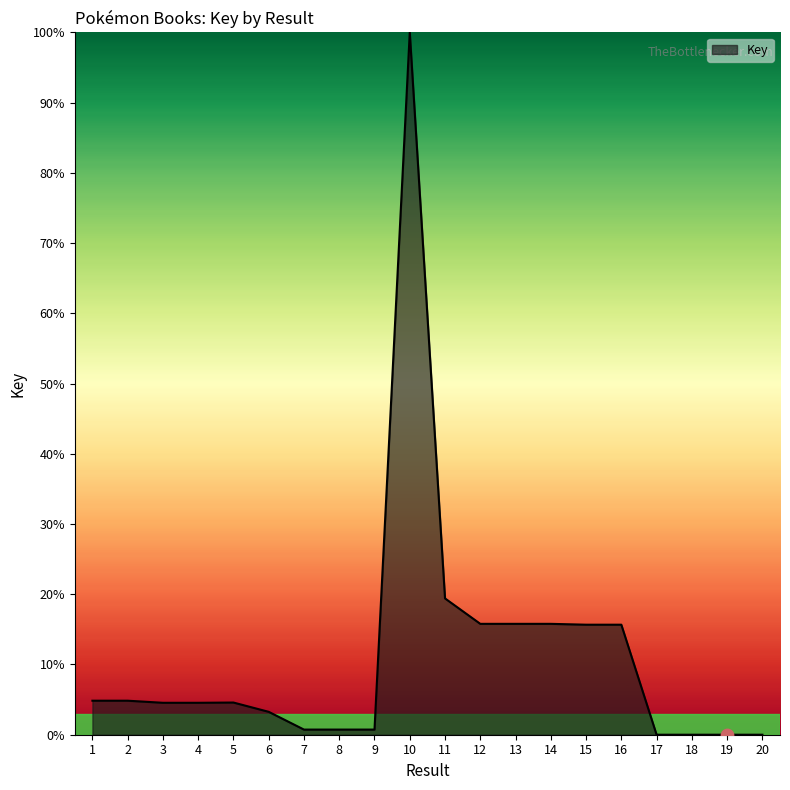

What is the change in value from 10 to 13?

-84.2